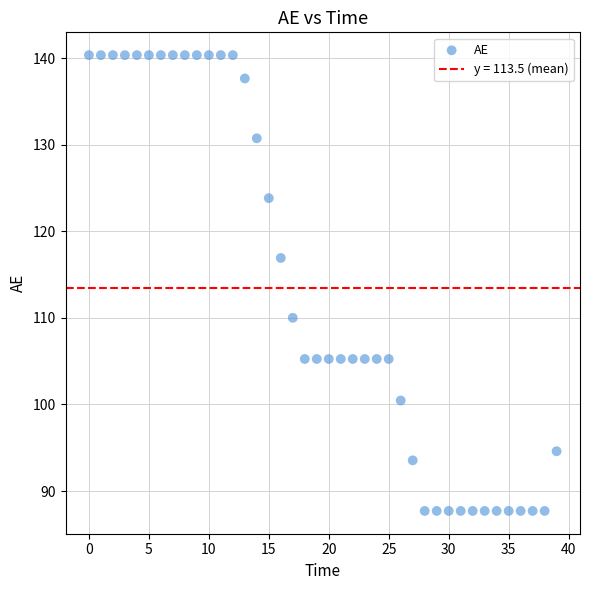

What is the range of Y values (max minus min)?

52.6